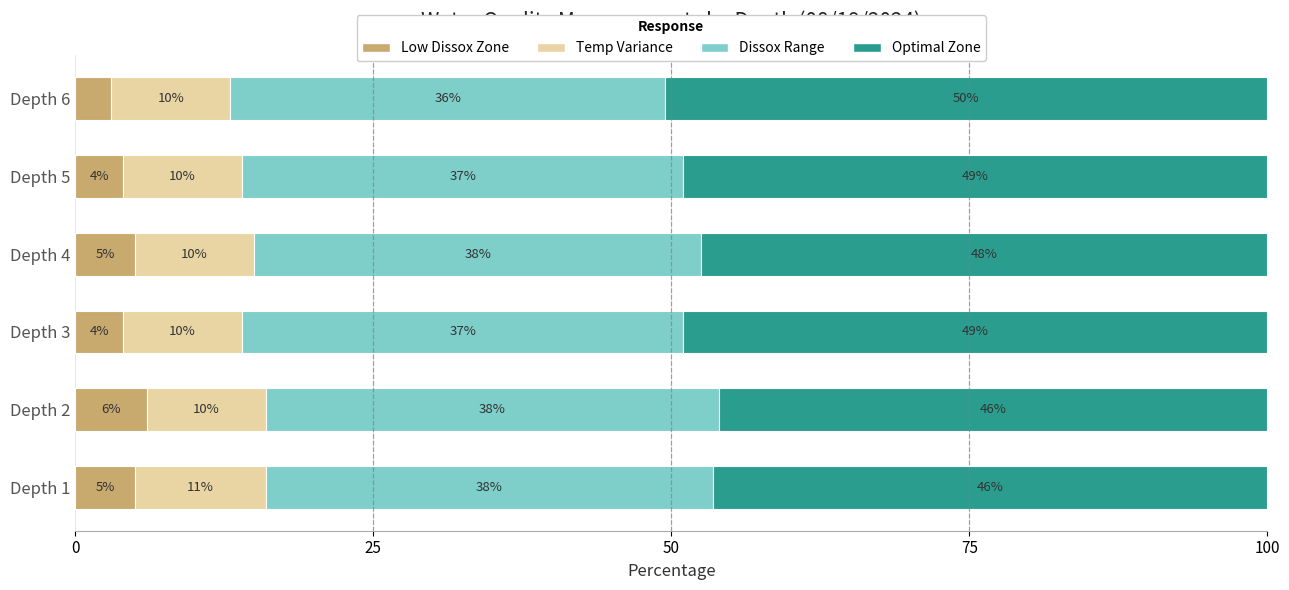

What is the minimum value for Low Dissox Zone?

3.0